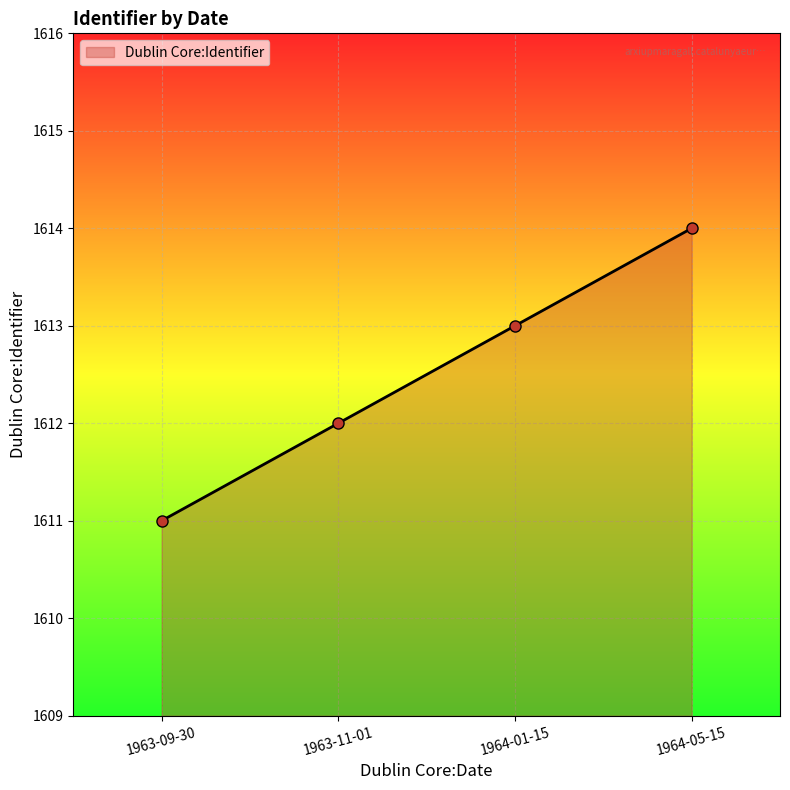

What is the value of the 4th point from the left?

1614